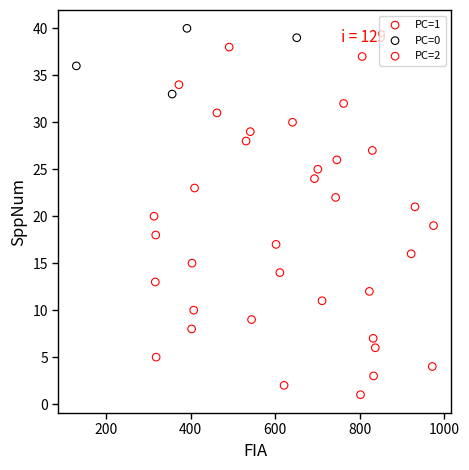

Which series reaches the maximum Y coordinate?

PC=0